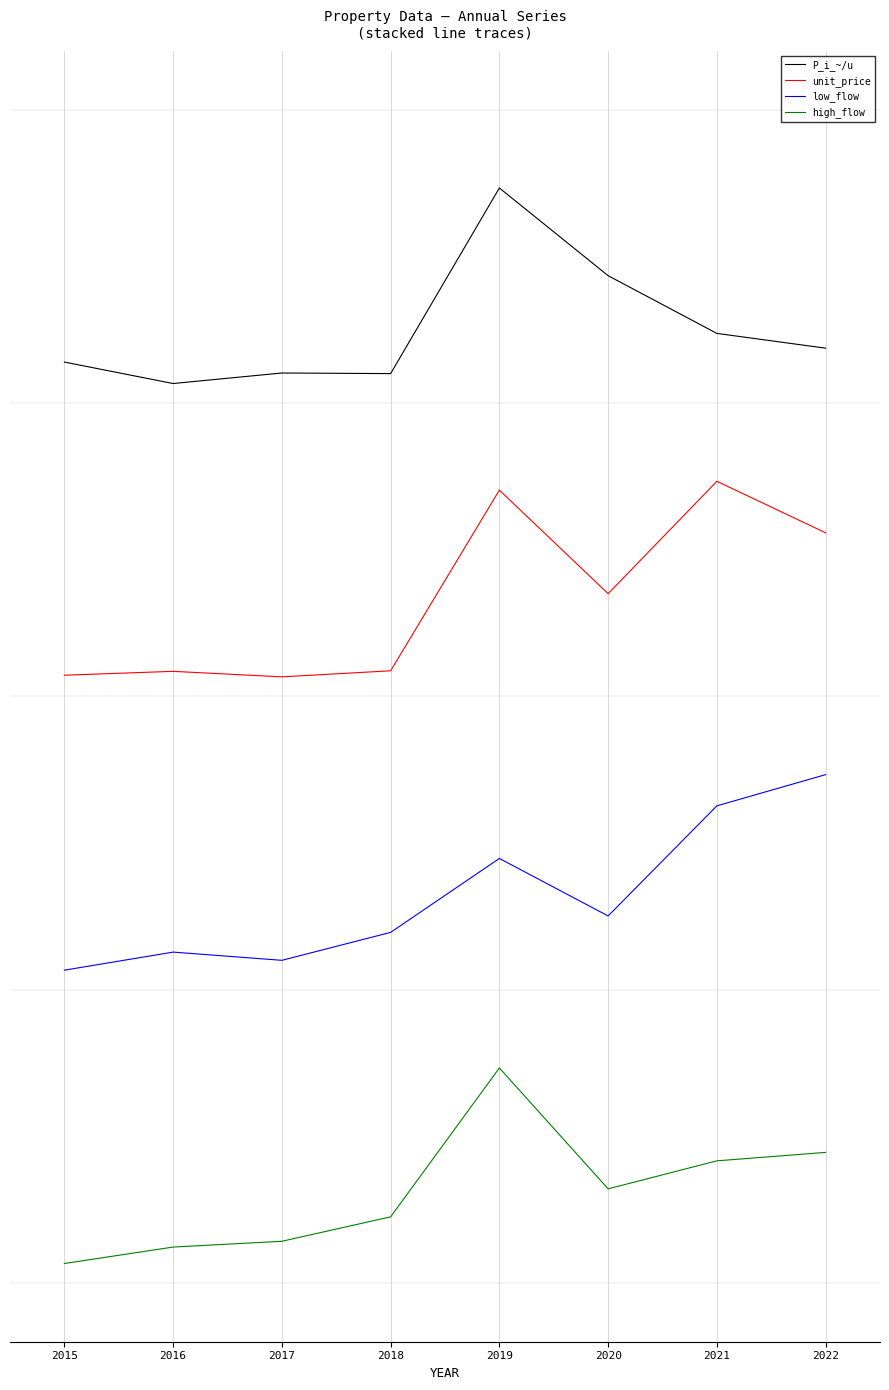

At which category does the chart reach its minimum across all series?

2015